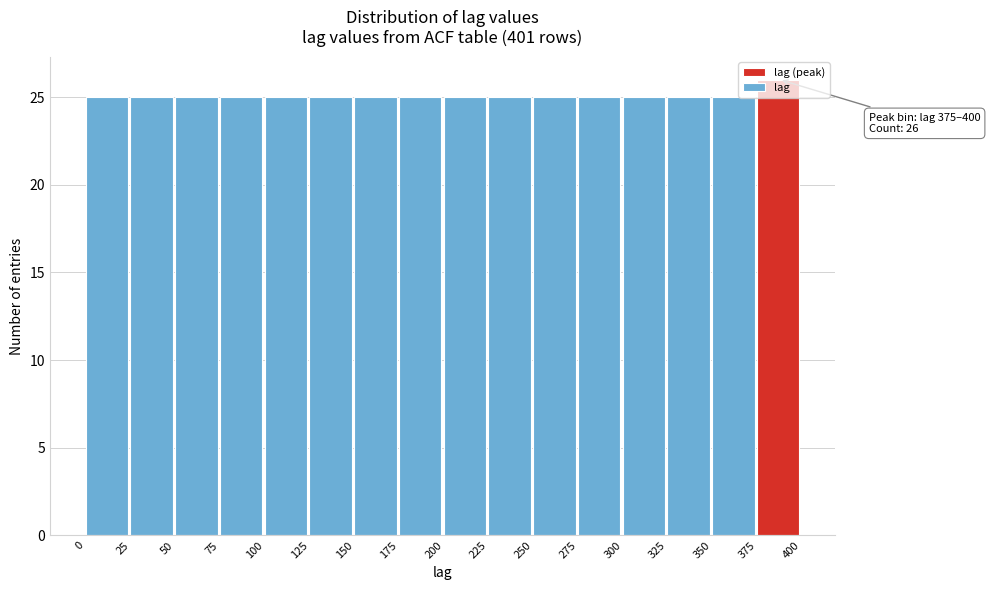

Over which range of the x-axis is the bar tallest?

375 to 400